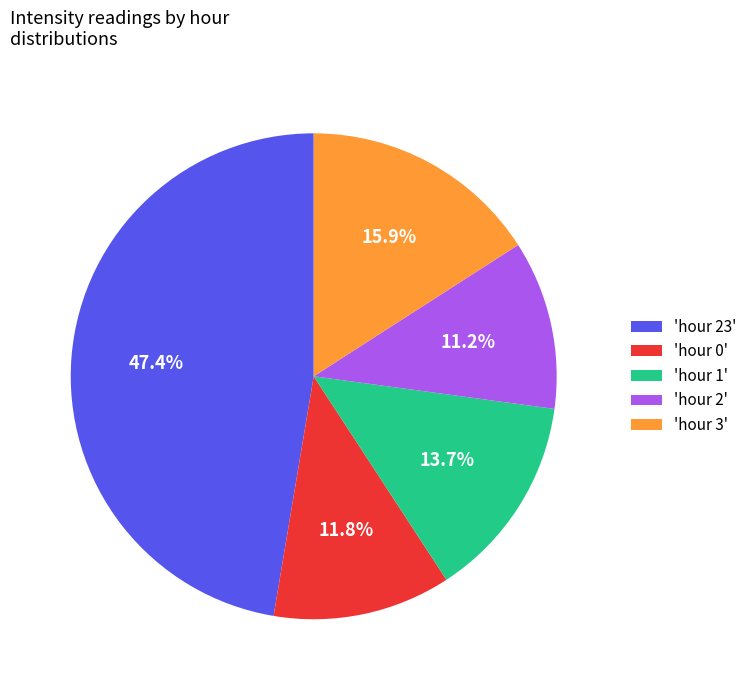

What is the largest slice in the pie chart?

'hour 23'